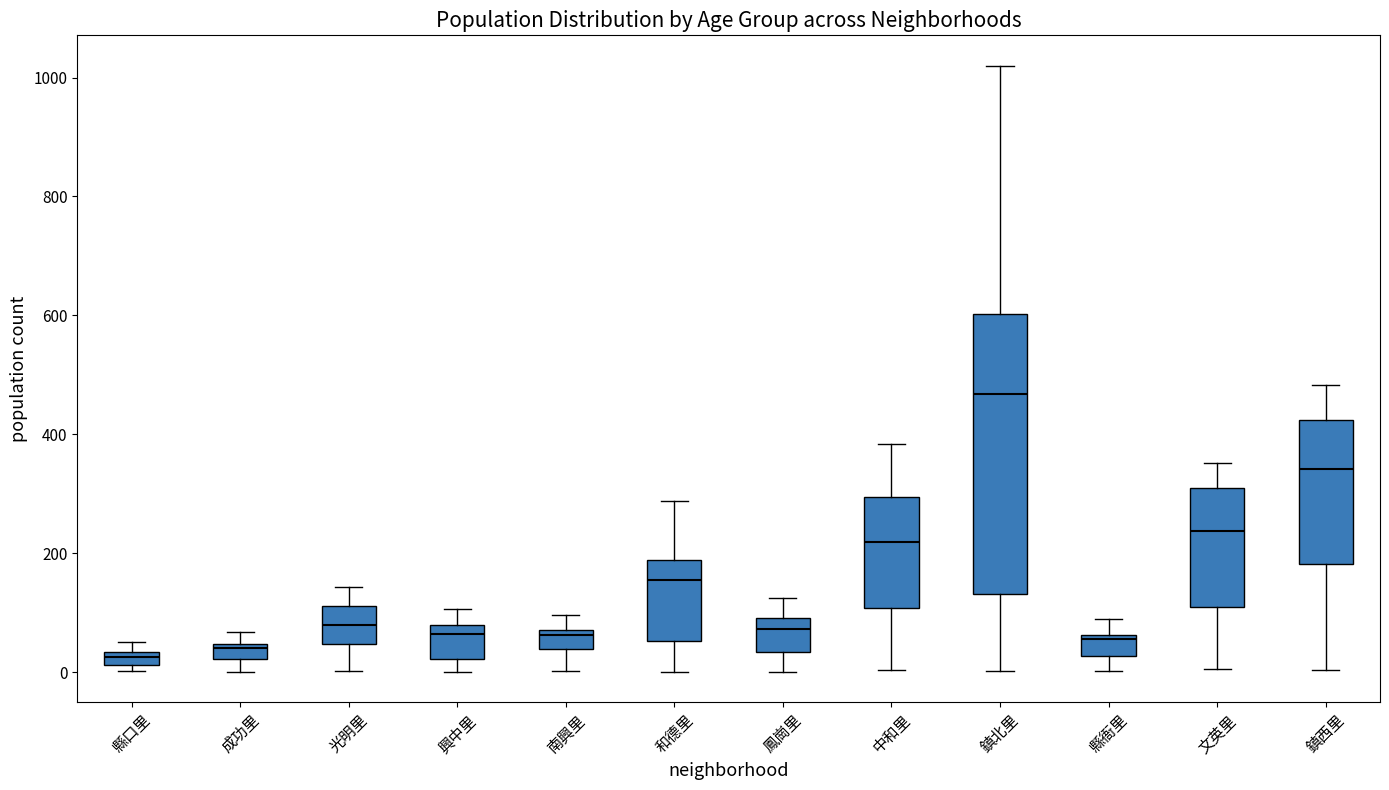

Comparing the boxes themselves (not the whiskers), which one is the tallest?

鎮北里